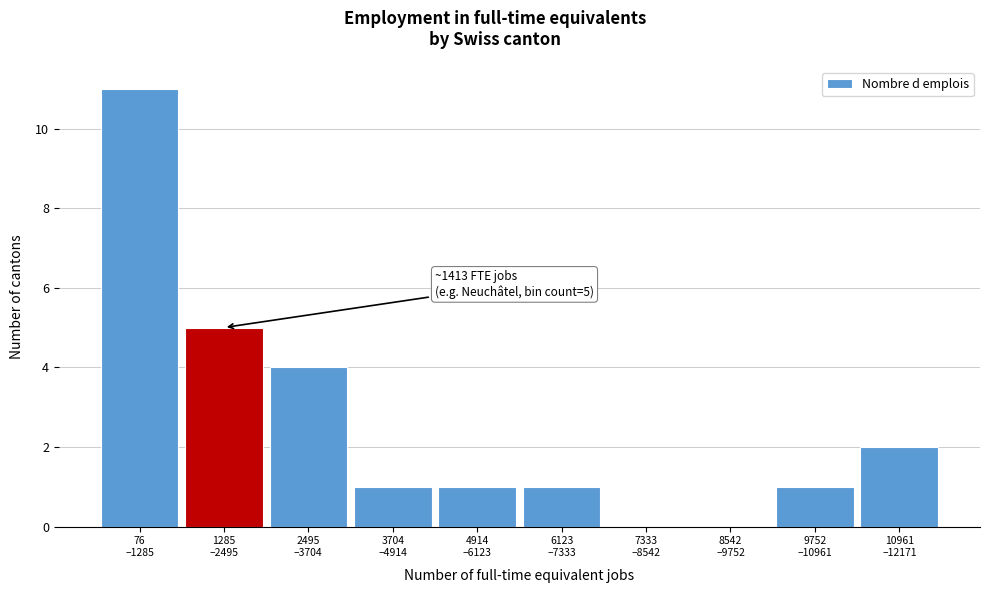

What is the maximum value shown in the chart?

11